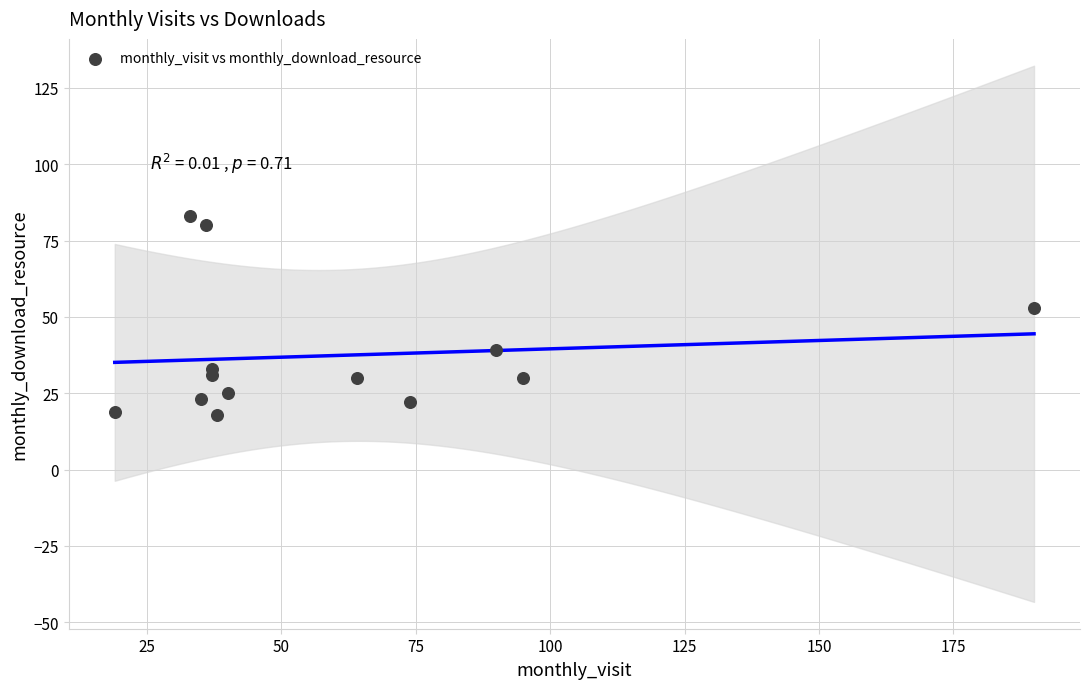

What Y value in the scatter plot is closest to 50?

53